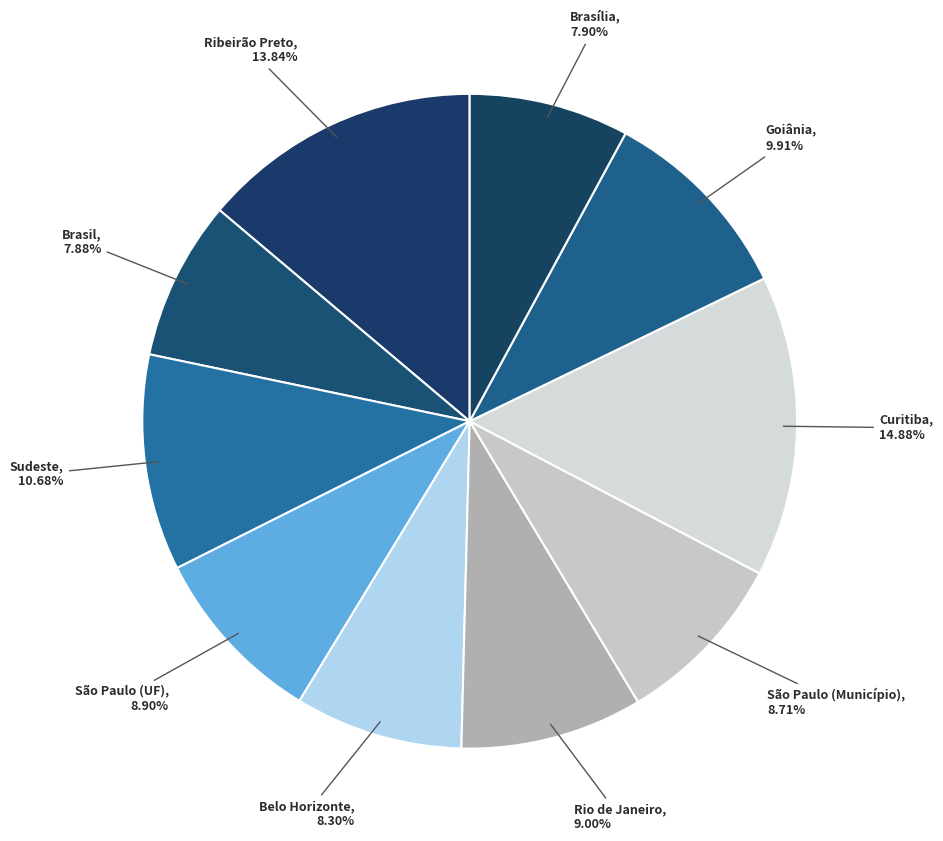

Which slice is the largest?

Curitiba